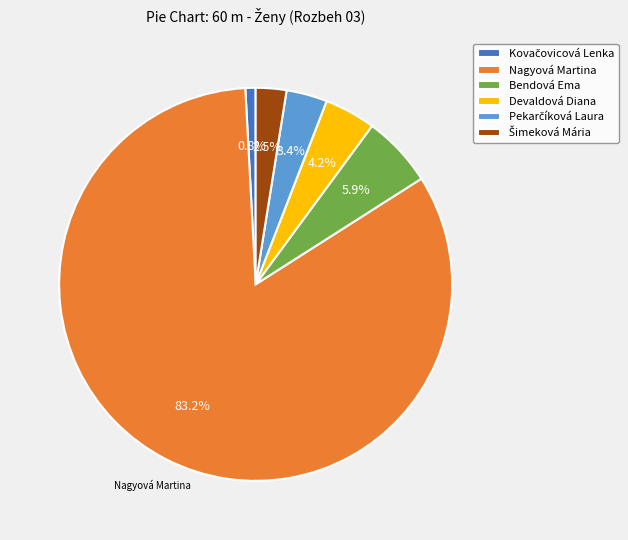

Which slice is the largest?

Nagyová Martina